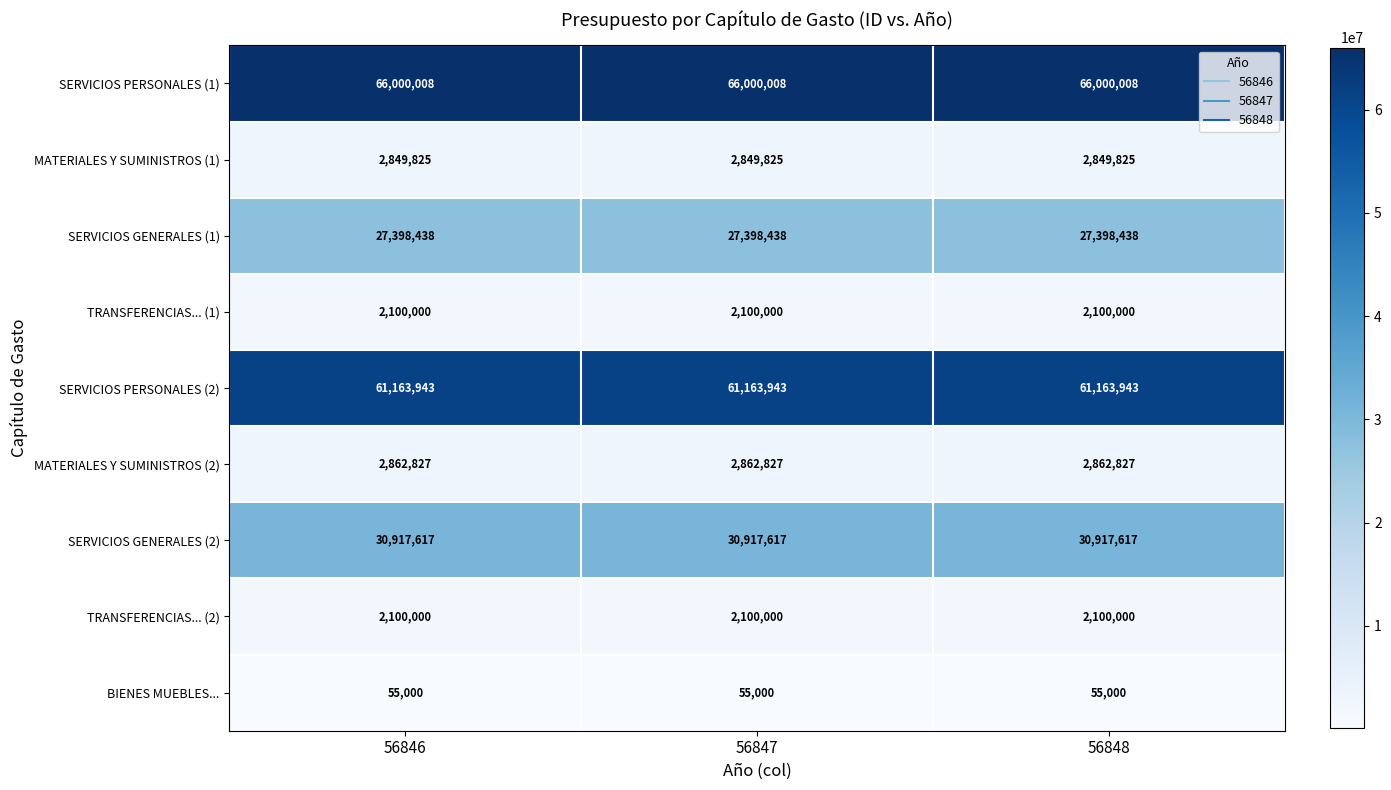

The value of SERVICIOS GENERALES (1) at 56846 is 44891145. True or false?

False